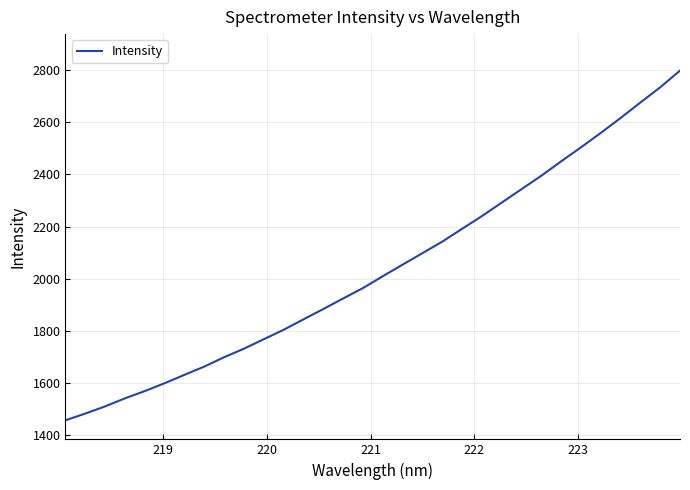

What is the average value?

2036.8